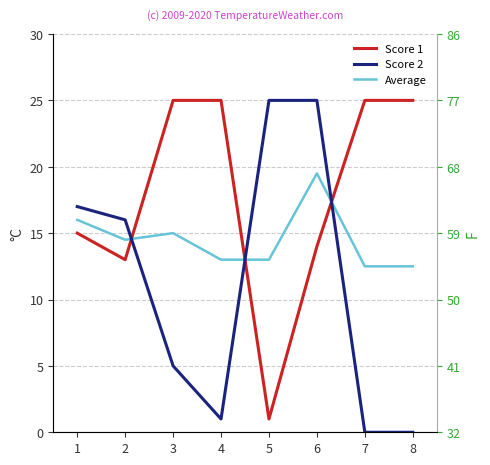

True or false: Score 2 and Average intersect in this chart.

True